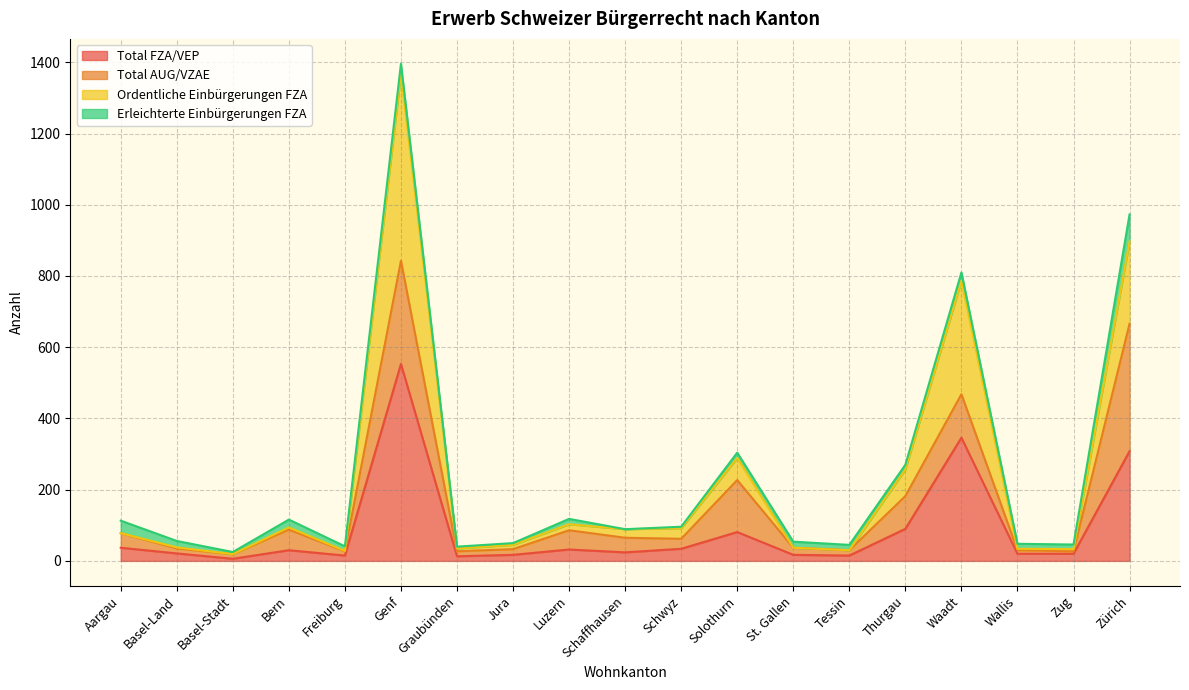

What is the highest value of the Total FZA/VEP series?

553